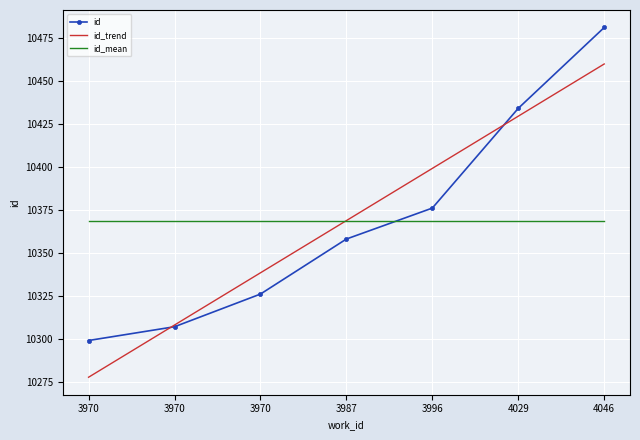

What is the sum of the id_mean values at 3970 and 3996?

20737.4